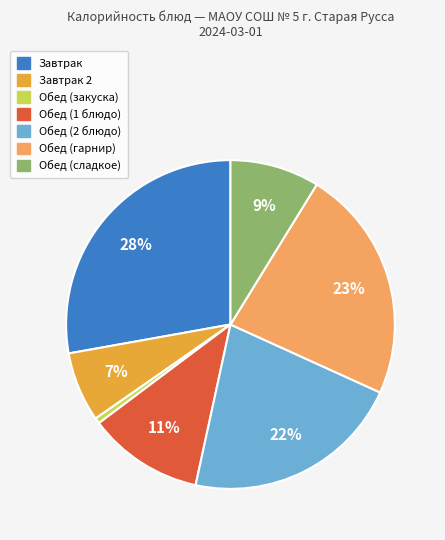

To the nearest percent, what is the average slice percentage?

14%